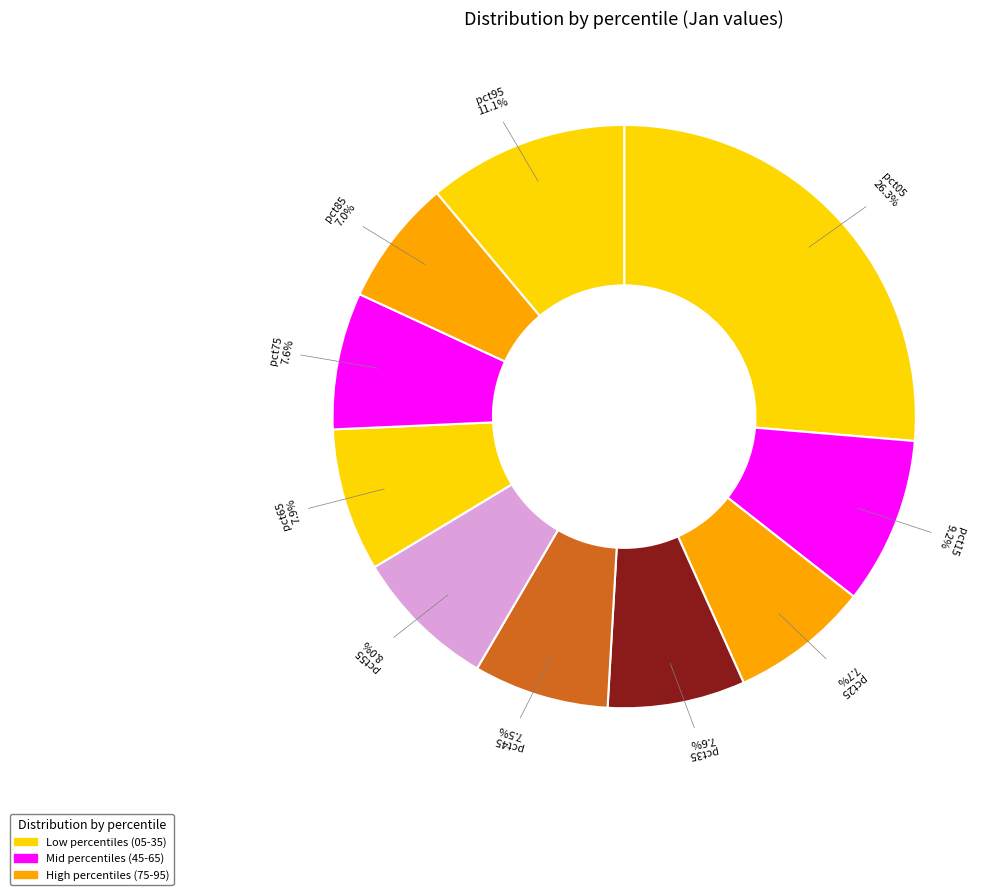

How many slices are in this pie chart?

10